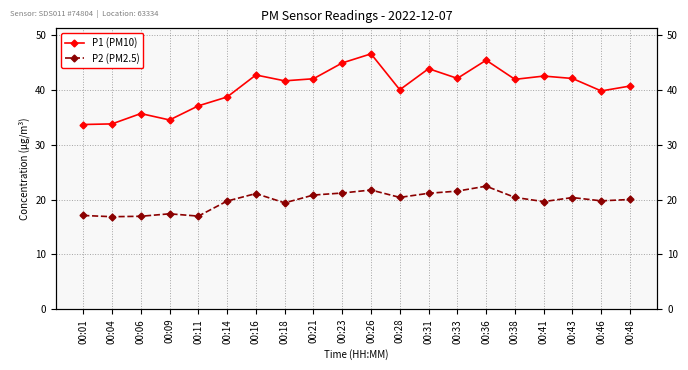

True or false: P1 (PM10) and P2 (PM2.5) cross at least once.

False